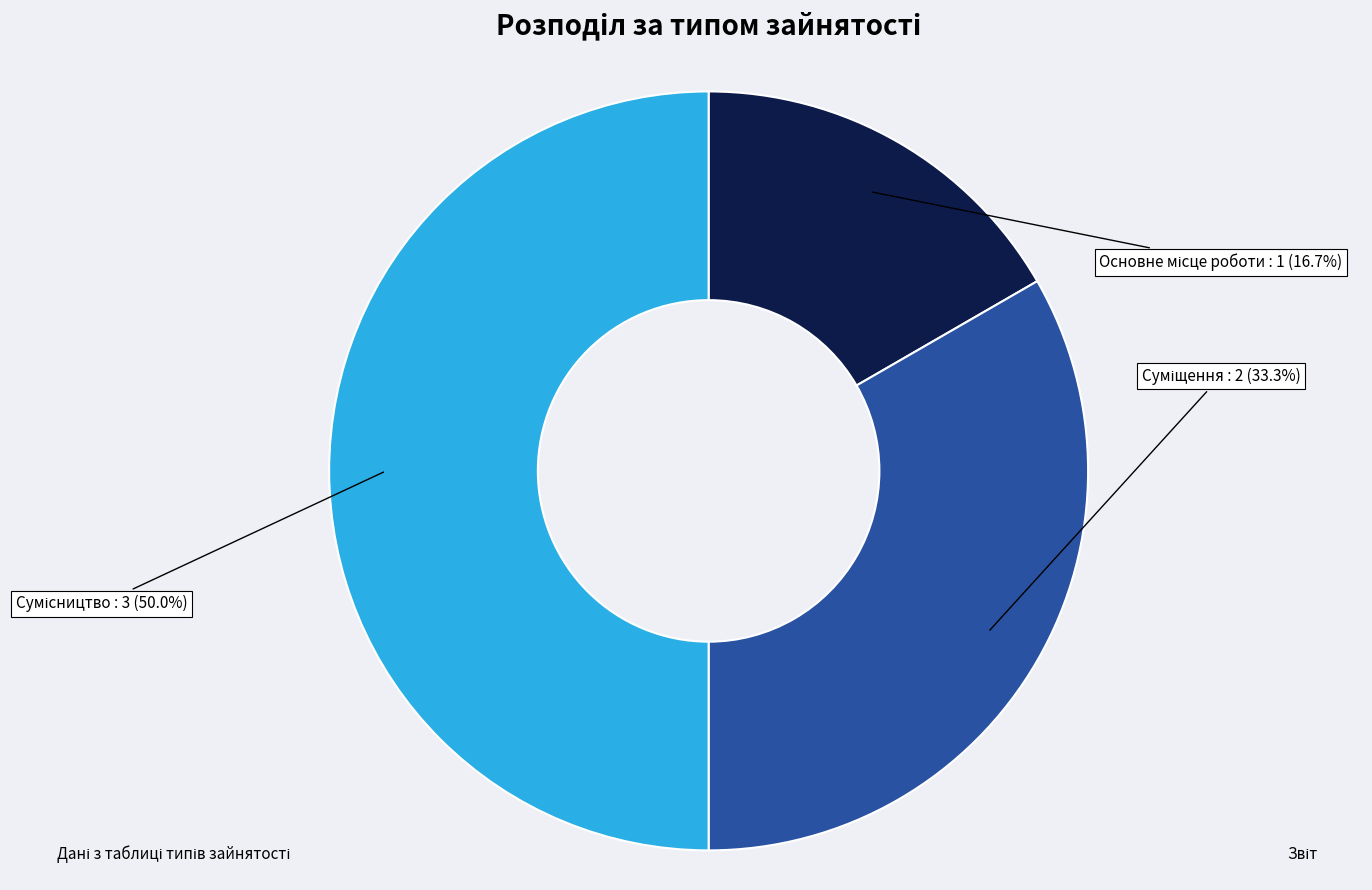

Which category has the biggest portion of the pie?

Сумісництво